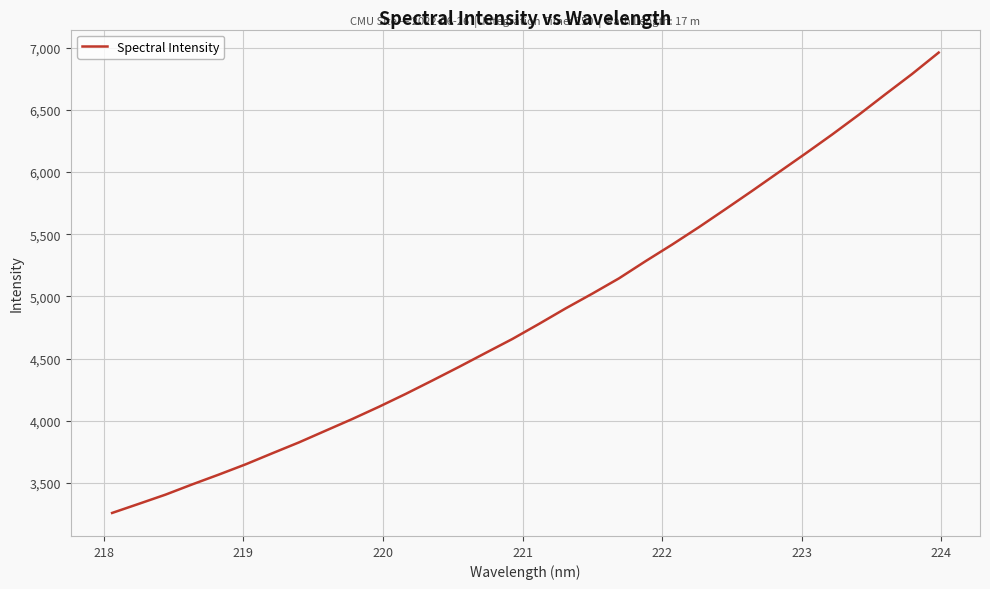

What is the maximum value shown in the chart?

6960.3